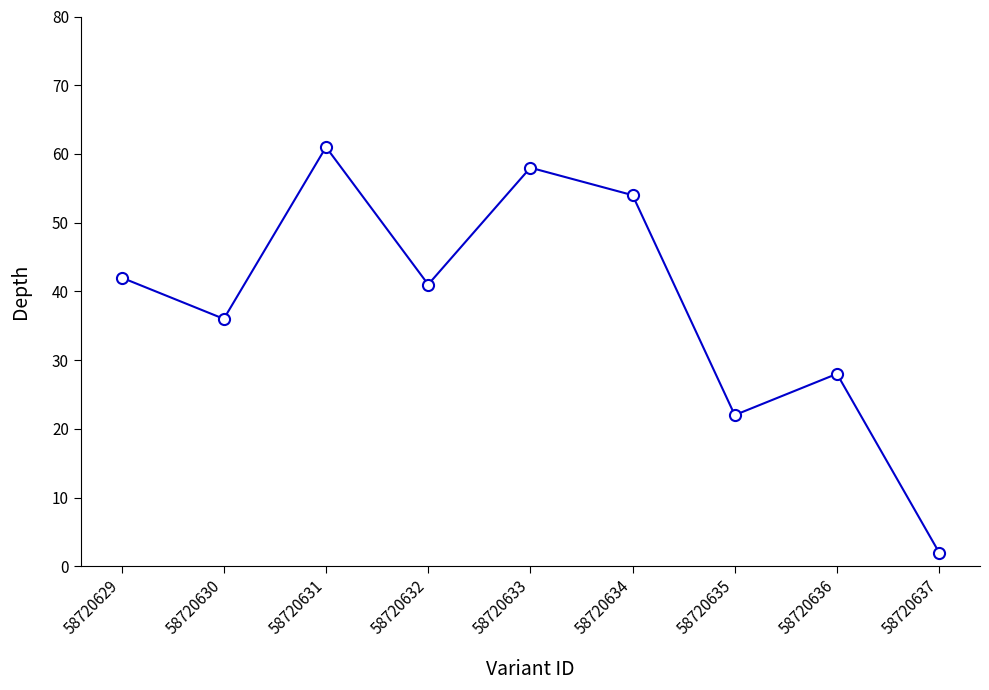

What is the value of the 5th point from the left?

58